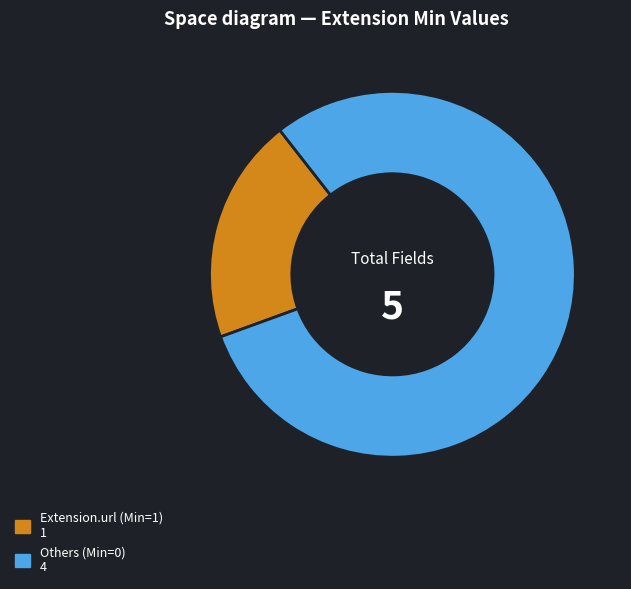

How many slices are in this pie chart?

2